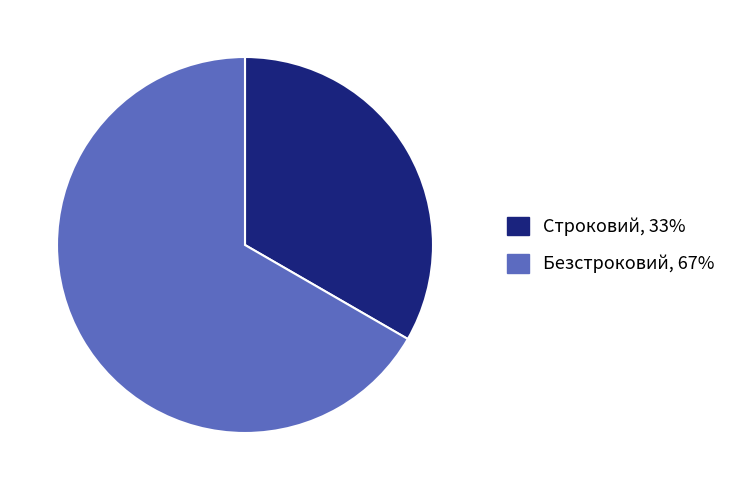

Which has a higher value, Безстроковий or Строковий?

Безстроковий